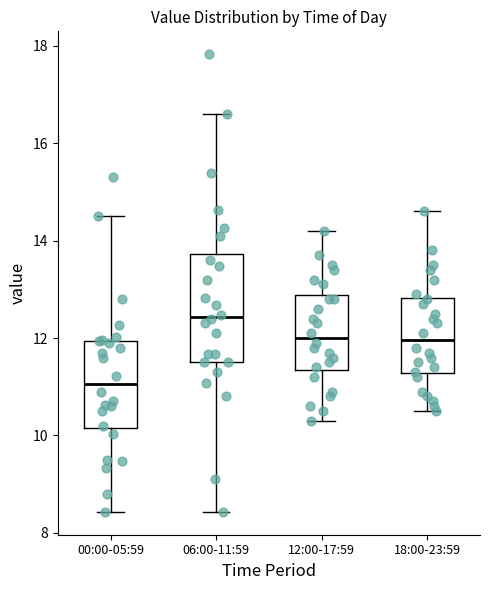

Reading left to right, read every box against the y-axis: the position of its median line, the range the box covers, and the ends of its whiskers. The values are not printed on the chart, so give them approximately, as read against the axis.

00:00-05:59: median 11.0, box 10.2 to 12.0, whiskers 8.4 to 14.6
06:00-11:59: median 12.4, box 11.6 to 13.8, whiskers 8.4 to 16.6
12:00-17:59: median 12.0, box 11.4 to 12.8, whiskers 10.4 to 14.2
18:00-23:59: median 12.0, box 11.2 to 12.8, whiskers 10.6 to 14.6